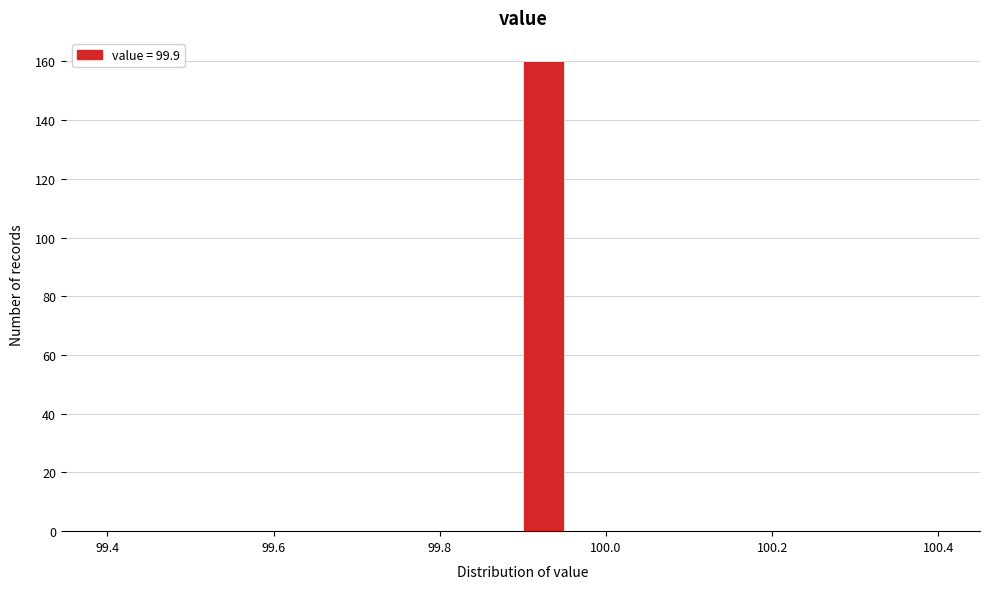

Read against the x-axis, roughly where is the centre of the tallest bar?

99.92